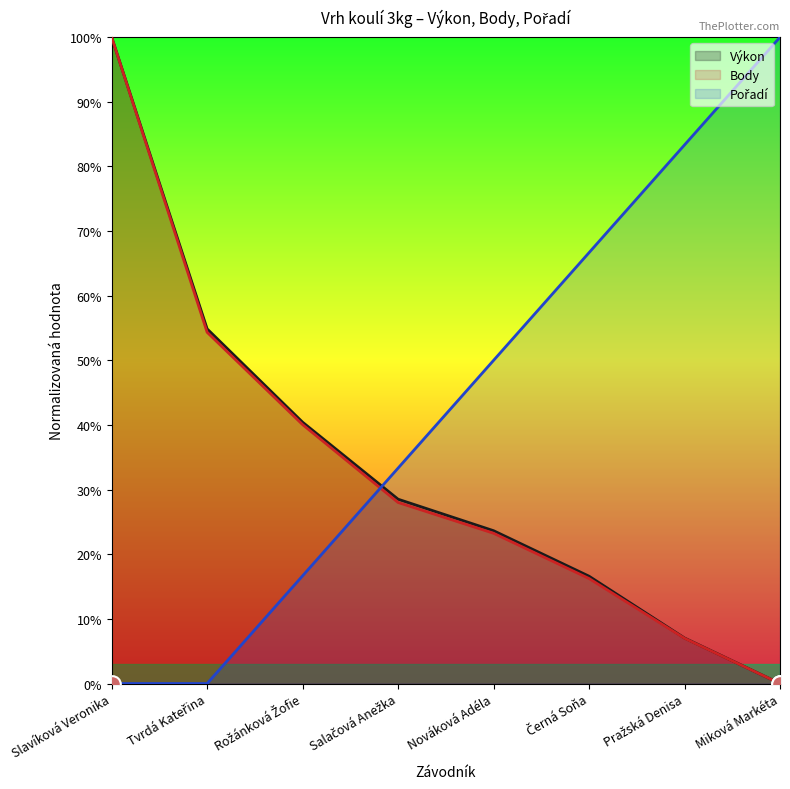

Reading left to right, list all the values displayed in this chart.

Výkon: Slavíková Veronika=100.0	Tvrdá Kateřina=54.9	Rožánková Žofie=40.4	Salačová Anežka=28.5	Nováková Adéla=23.6	Černá Soňa=16.6	Pražská Denisa=7.0	Miková Markéta=0.0
Body: Slavíková Veronika=100.0	Tvrdá Kateřina=54.3	Rožánková Žofie=40.1	Salačová Anežka=28.0	Nováková Adéla=23.2	Černá Soňa=16.2	Pražská Denisa=7.0	Miková Markéta=0.0
Pořadí: Slavíková Veronika=0.0	Tvrdá Kateřina=0.0	Rožánková Žofie=16.7	Salačová Anežka=33.3	Nováková Adéla=50.0	Černá Soňa=66.7	Pražská Denisa=83.3	Miková Markéta=100.0